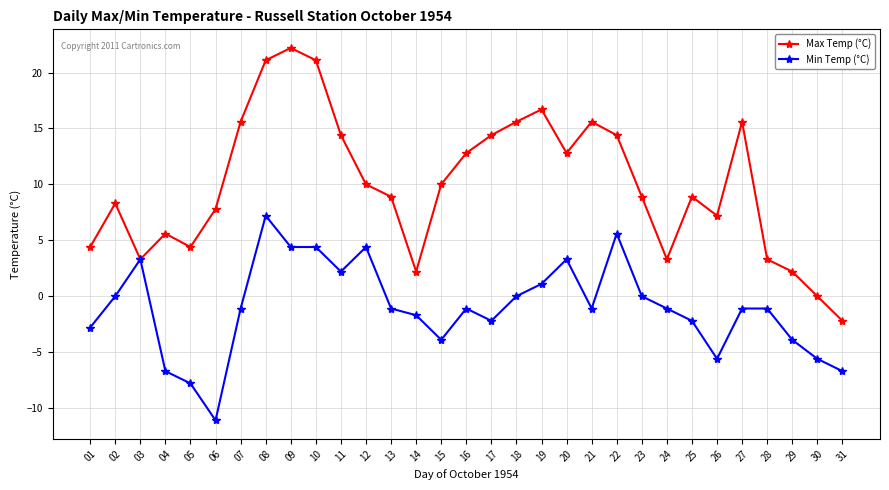

How many lines are shown in the chart?

2